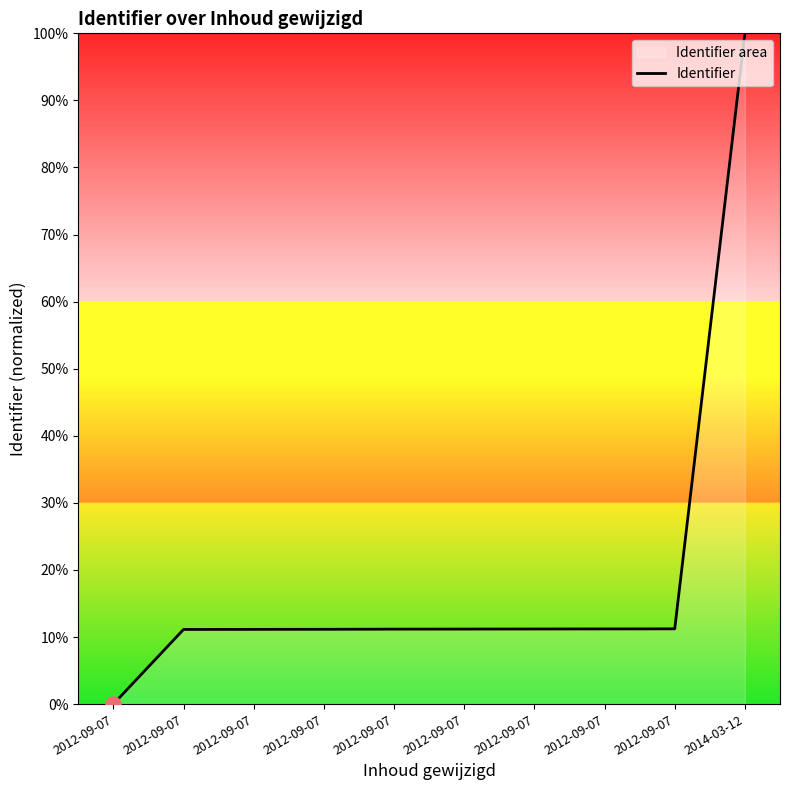

Which has a higher value, 2012-09-07 or 2014-03-12?

2014-03-12